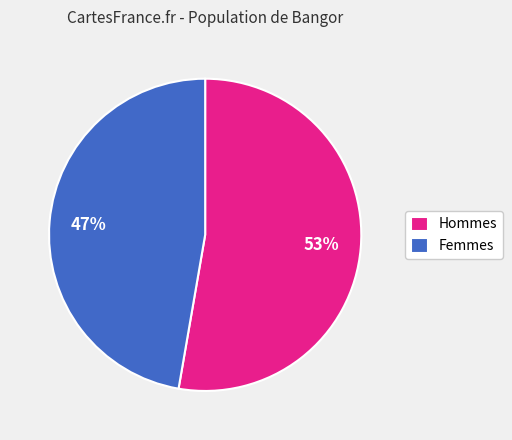

The Femmes slice represents 47% of the pie. True or false?

True